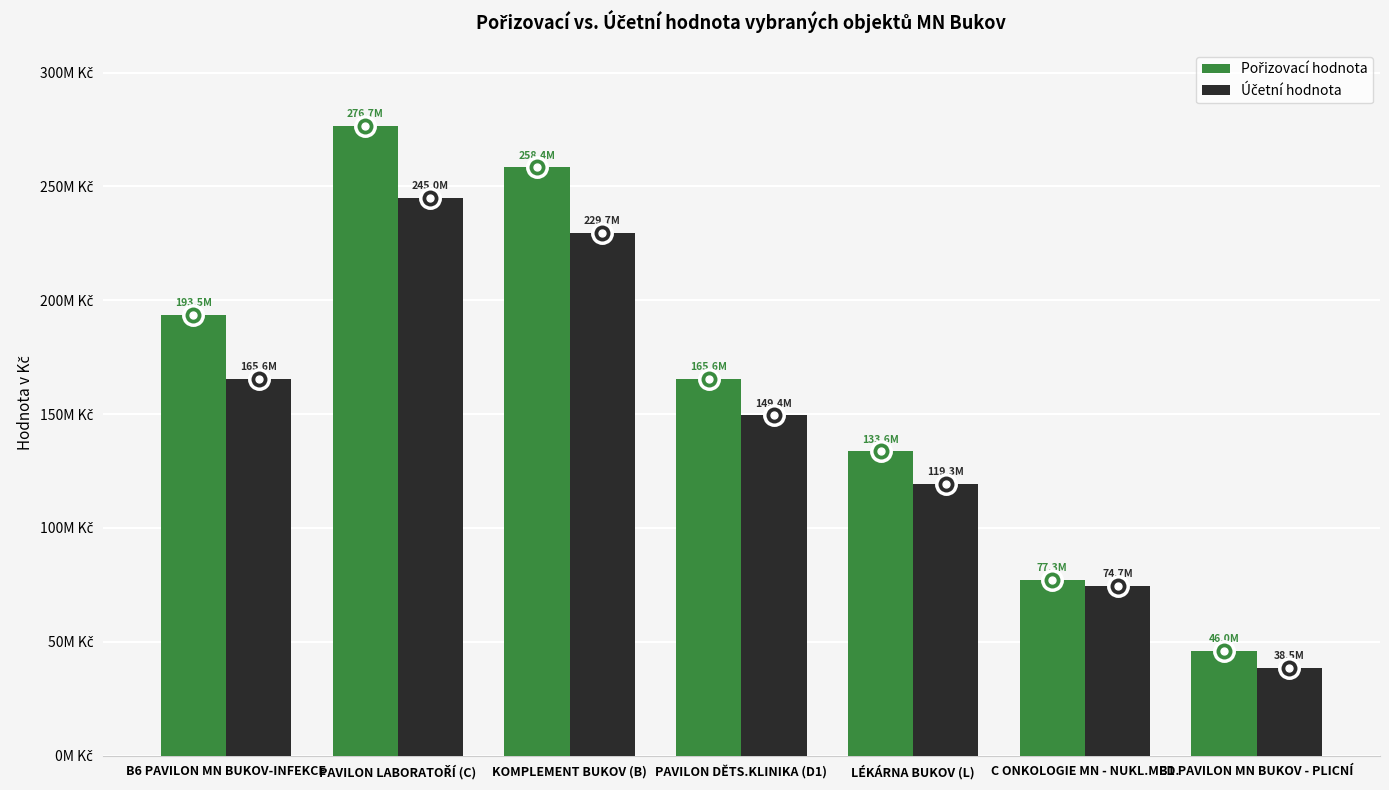

How many bars are there in each group?

2